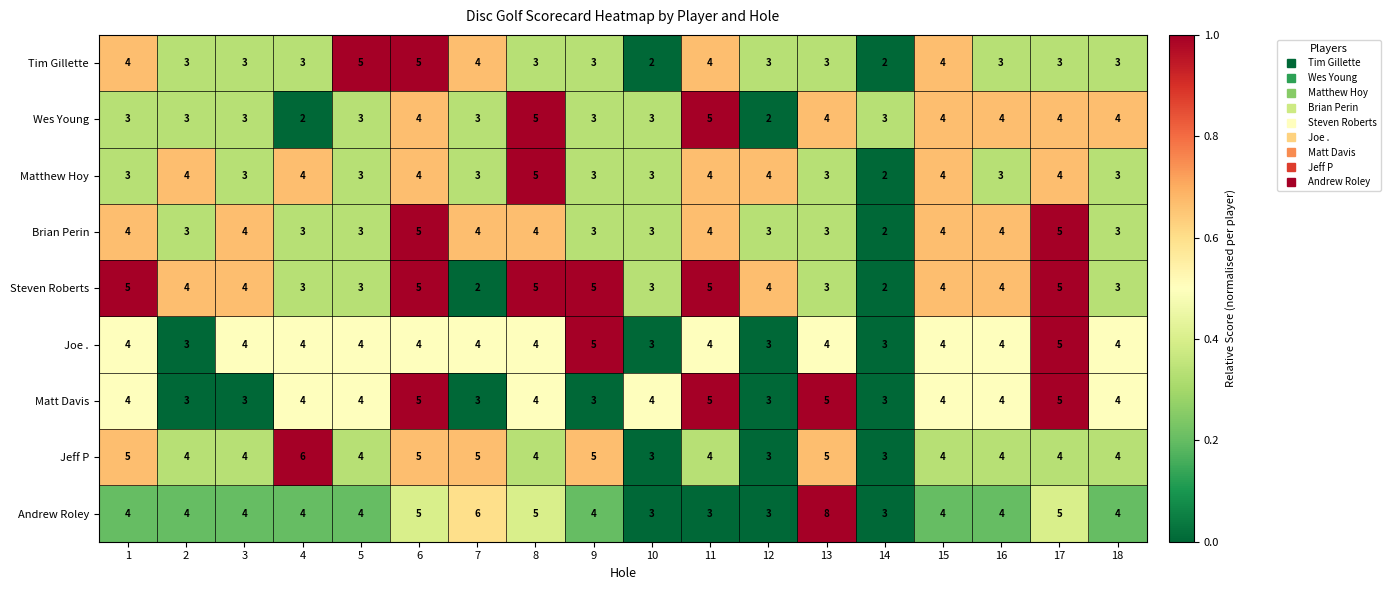

Count the number of data series in this chart.

9